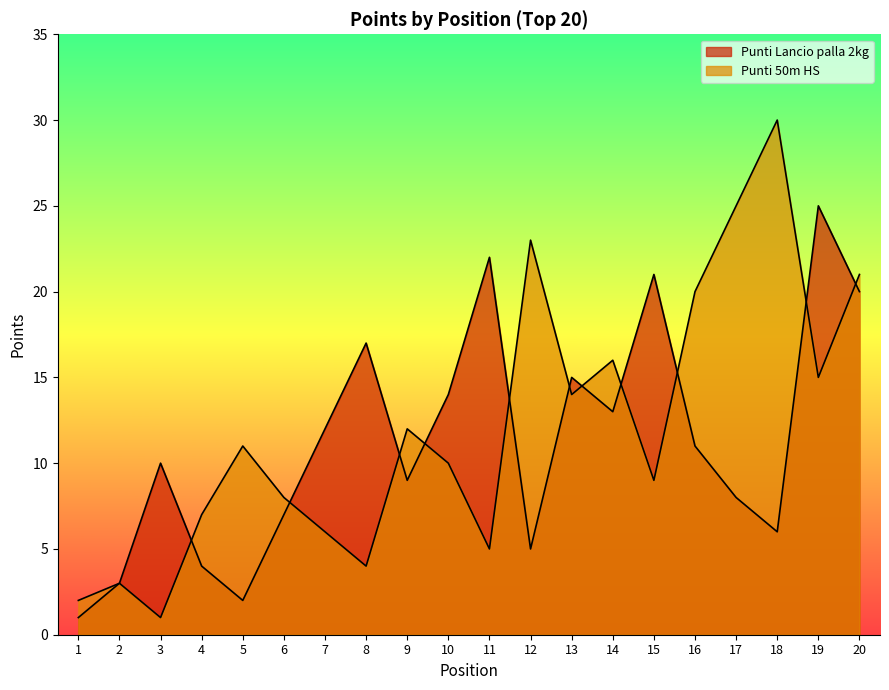

Is the value of Punti 50m HS at 19 greater than the value of Punti Lancio palla 2kg at 11?

No